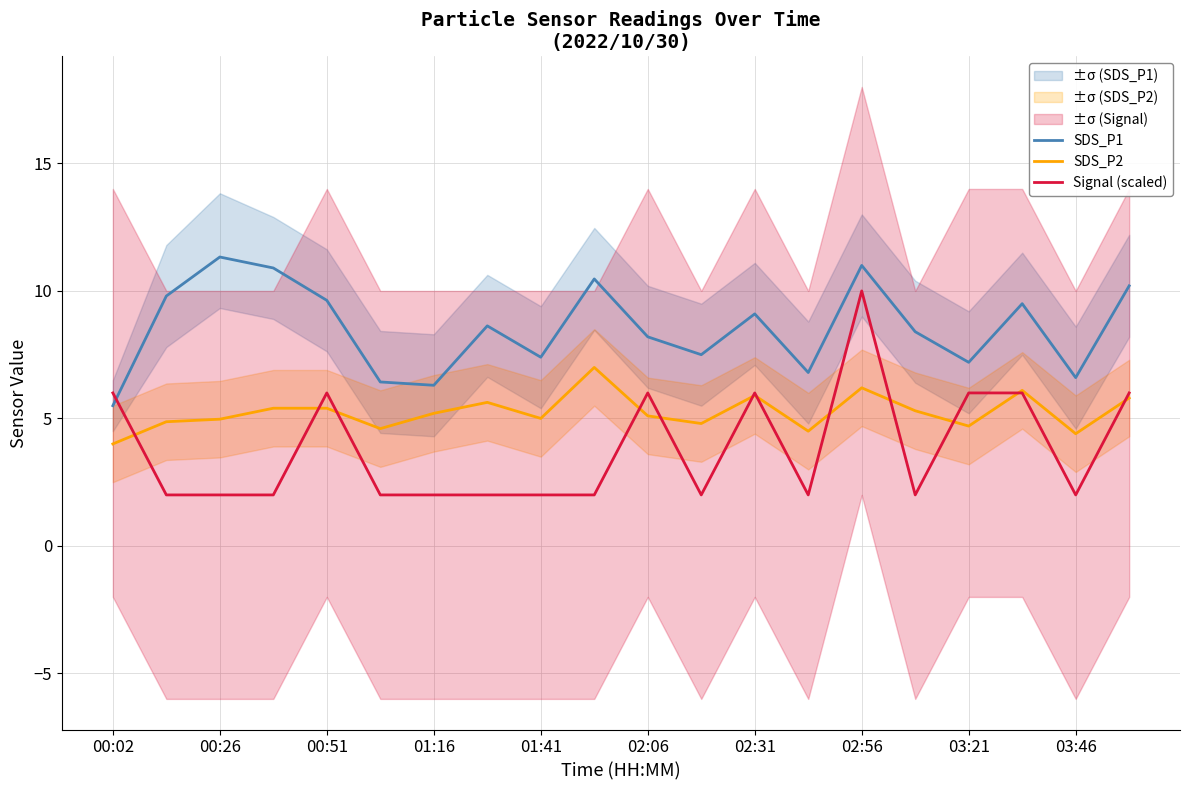

How many data points in SDS_P1 are less than 8?

8